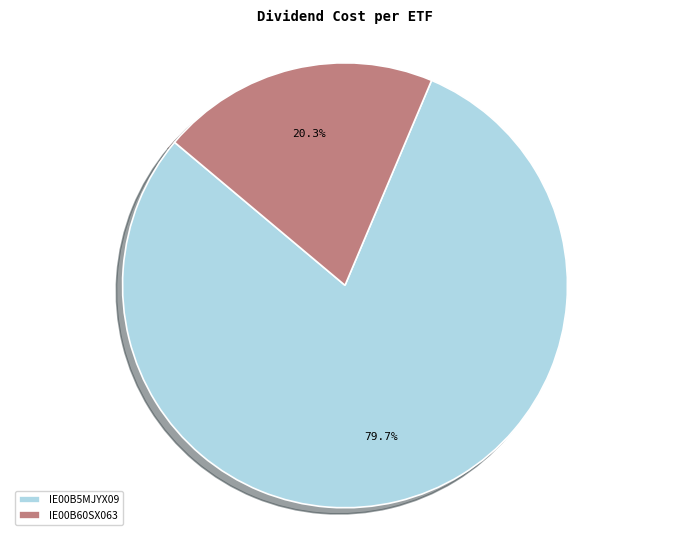

Does IE00B5MJYX09 represent more than half of the total?

Yes